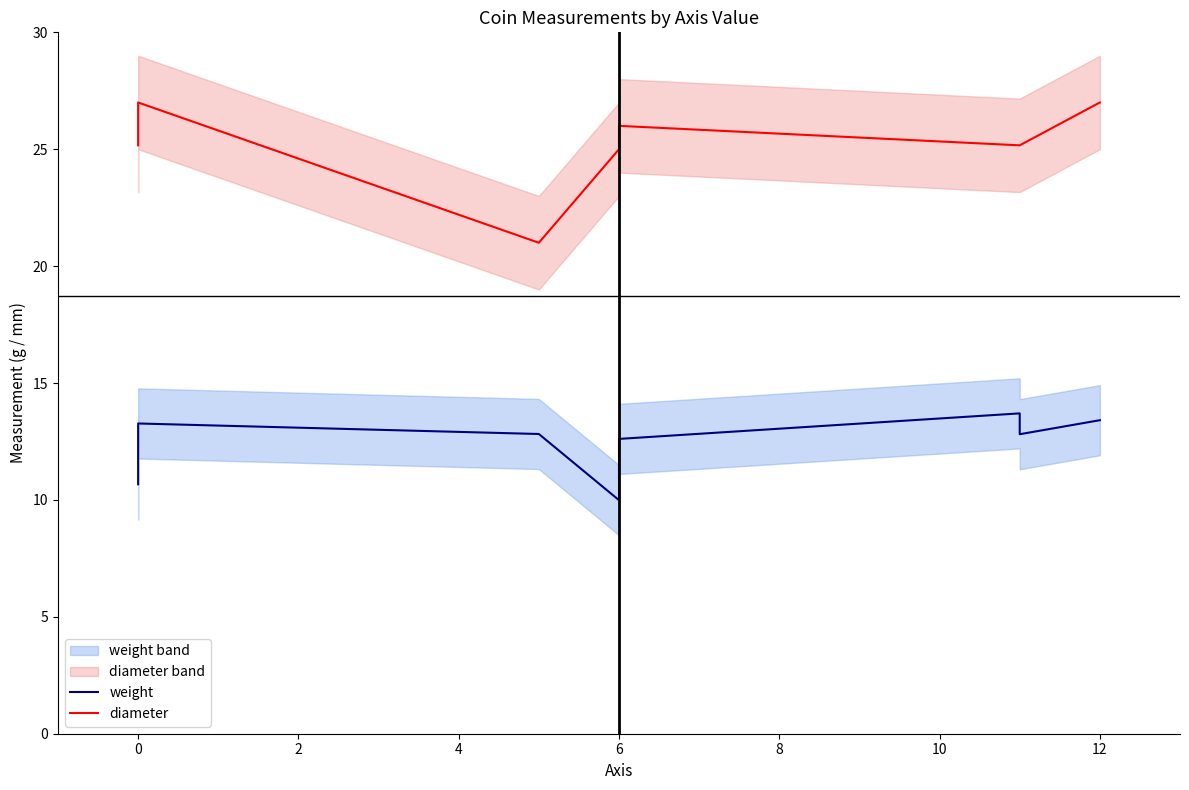

Is the value of weight at 0 greater than the value of diameter at 6?

No